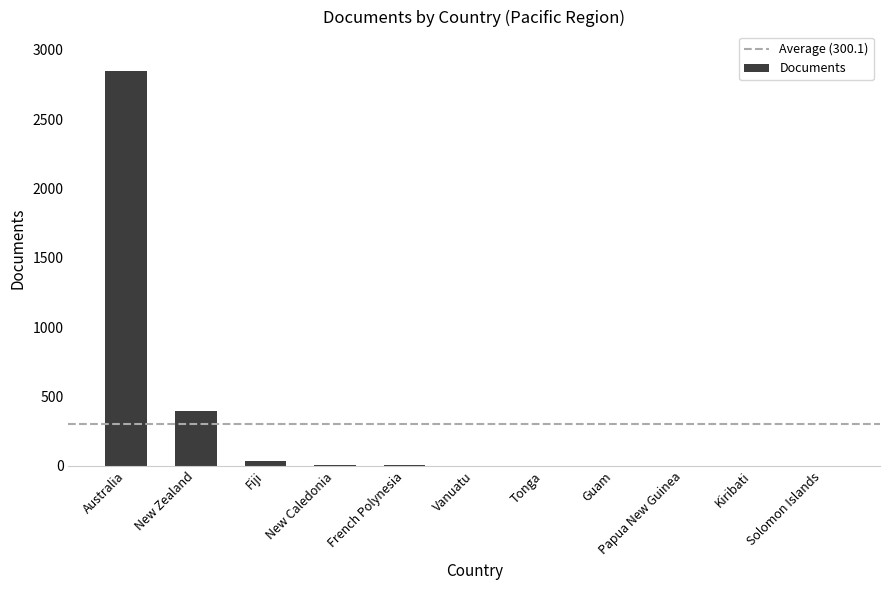

What is the sum of all values?

3301